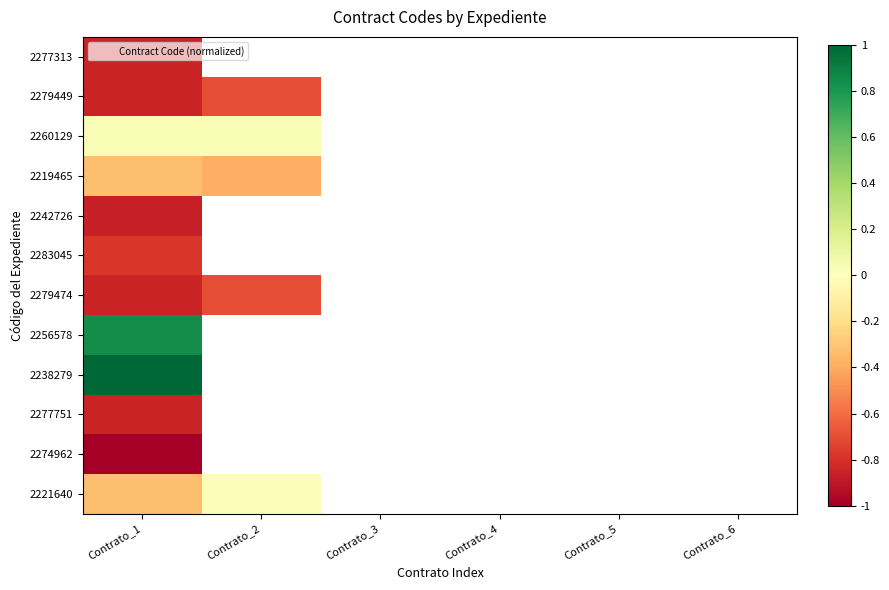

Between Contrato_5 and Contrato_4, which is larger?

Contrato_4